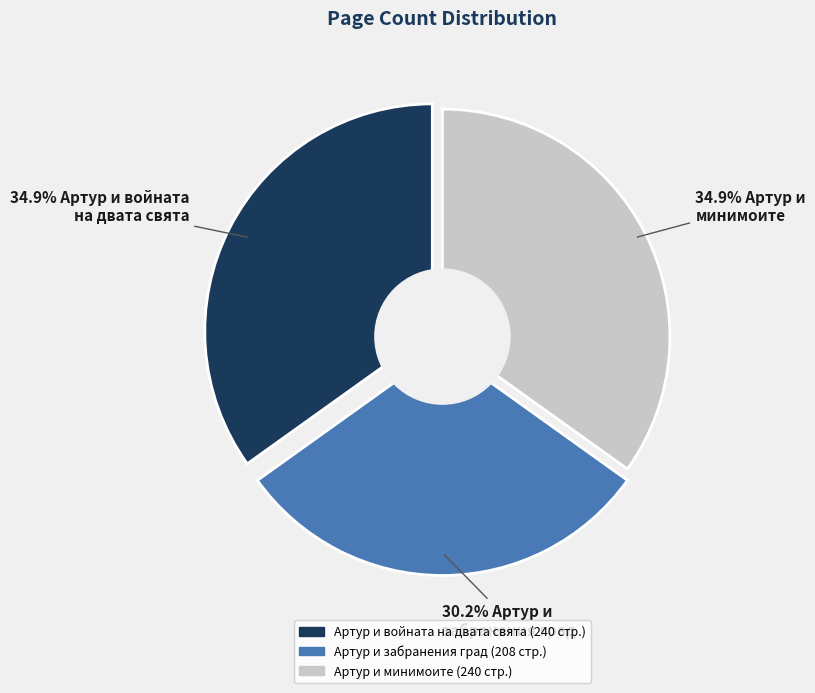

To the nearest percent, what is the average slice percentage?

33%